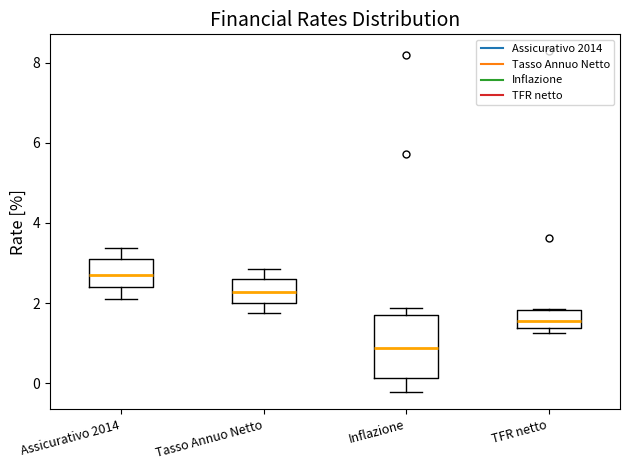

Where is the upper edge of the box for Tasso Annuo Netto on the y-axis? The values are not printed on the chart, so give them approximately, as read against the axis.

2.6